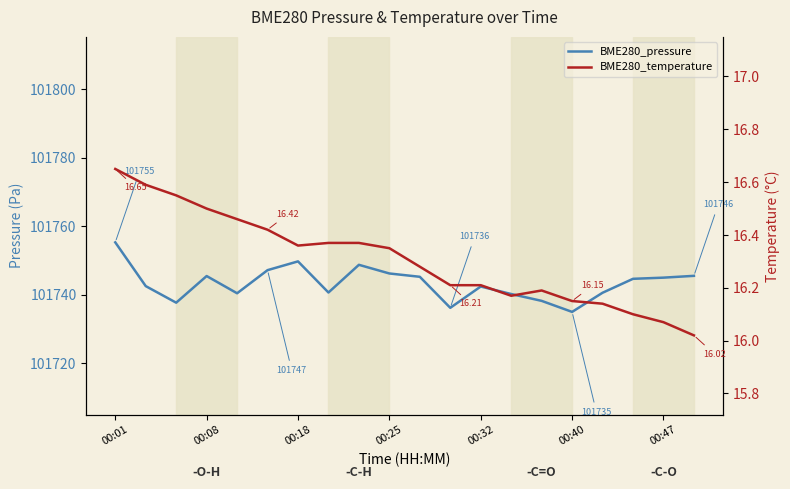

True or false: BME280_pressure and BME280_temperature intersect in this chart.

False